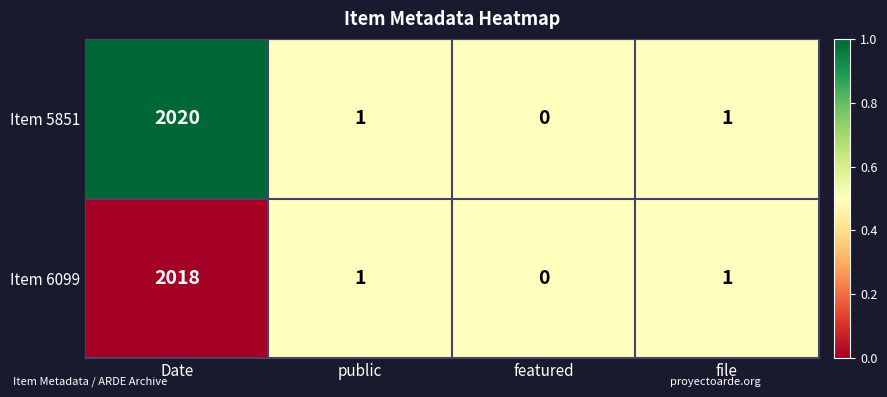

Which series changed the most between Date and file?

Item 5851